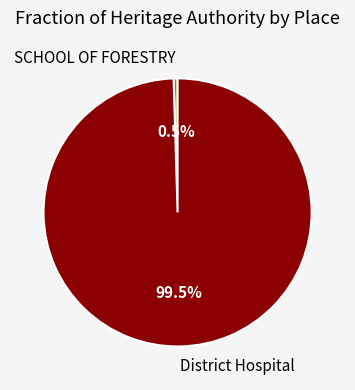

To the nearest percent, what is the average slice percentage?

50%